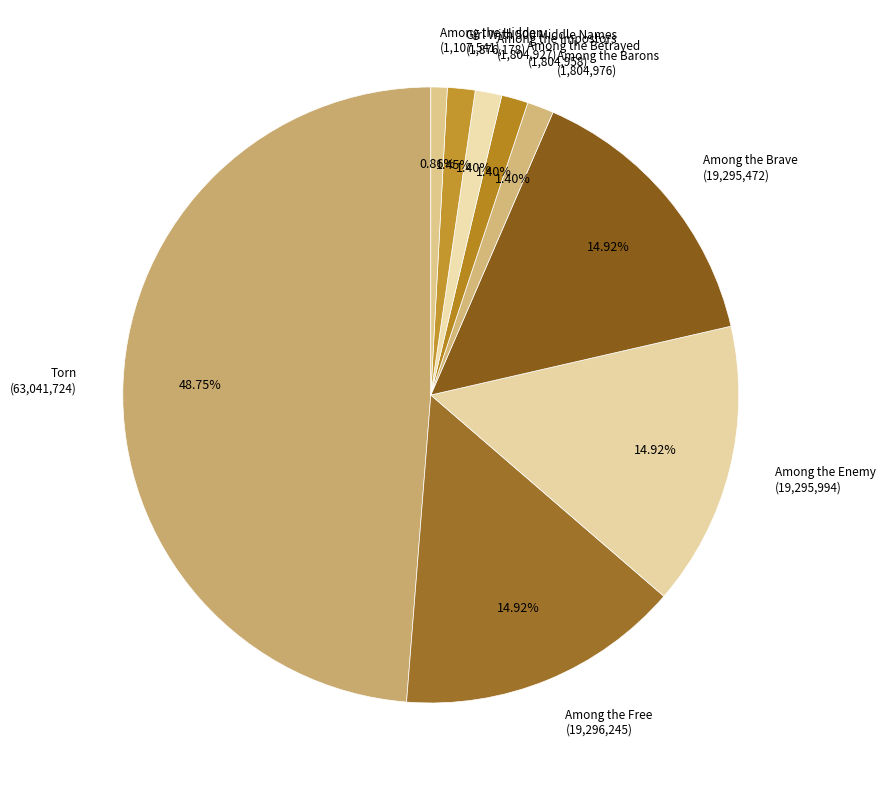

How many slices are in this pie chart?

9